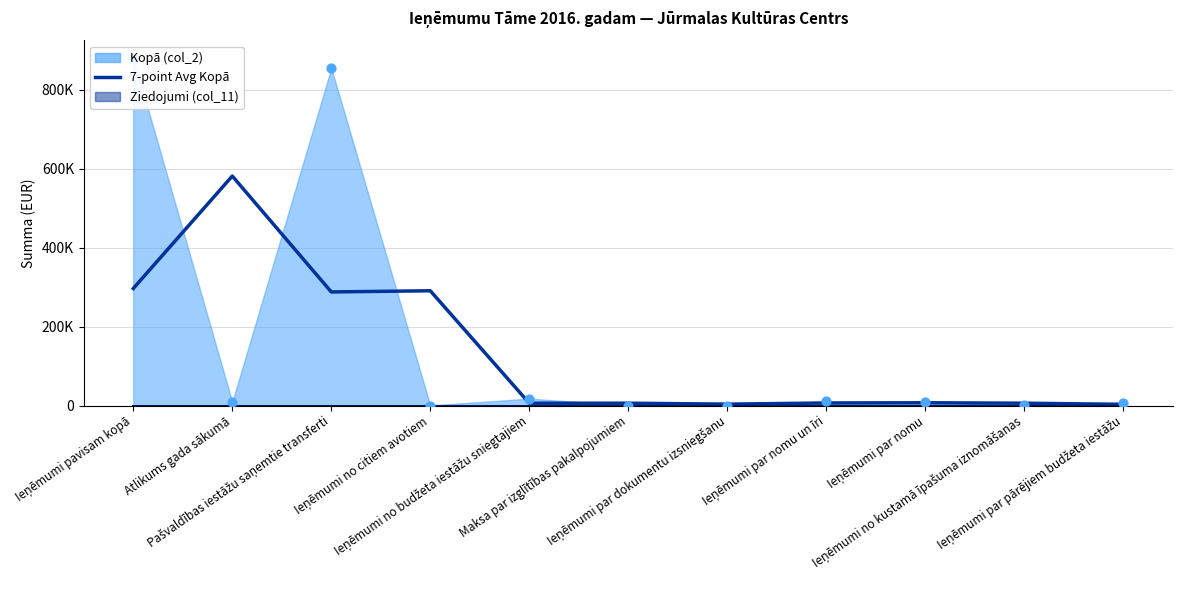

Which has a higher value, Maksa par izglītības pakalpojumiem or Ieņēmumi par nomu?

Ieņēmumi par nomu